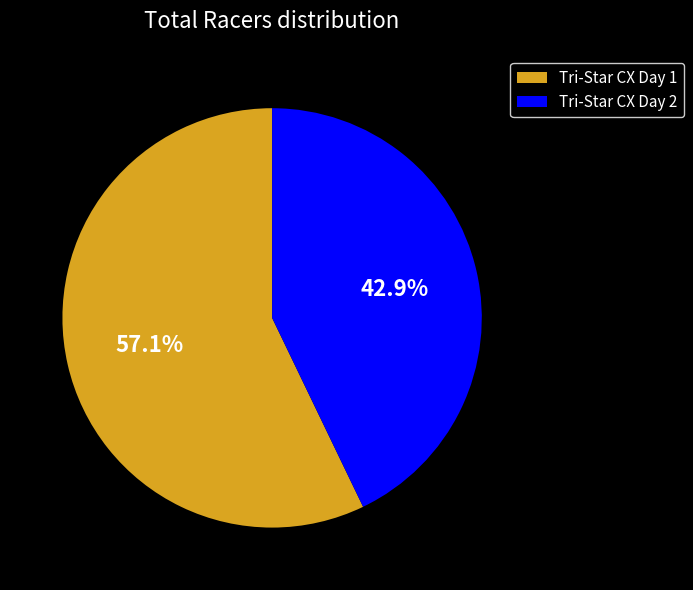

To the nearest percent, what portion does Tri-Star CX Day 1 represent?

57%